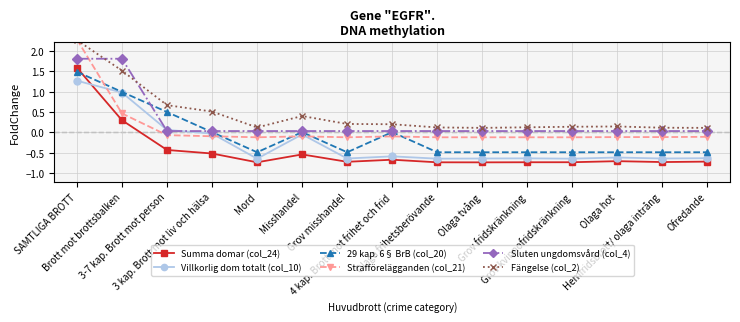

What is the label of the 15th point from the left?

Ofredande